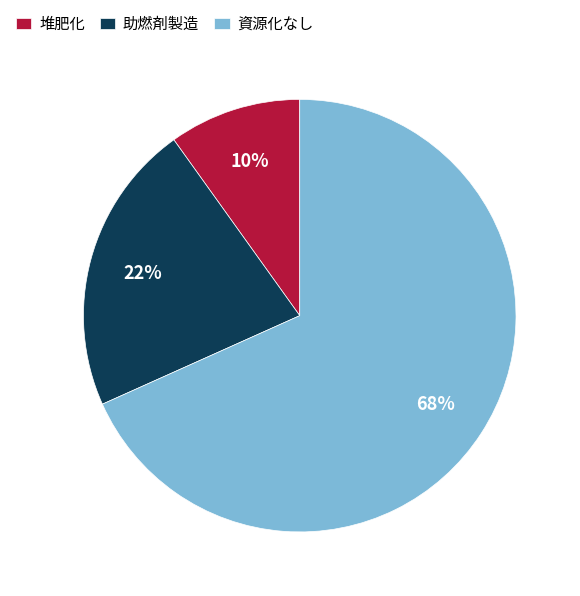

Which category has the smallest portion of the pie?

堆肥化